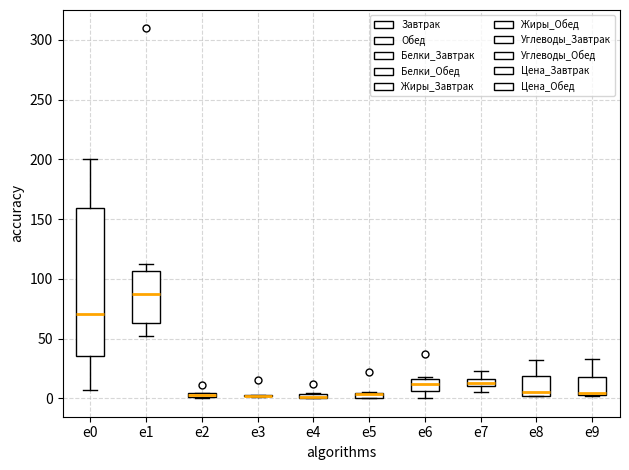

Which box is the tallest, from its lower edge to its upper edge?

e0